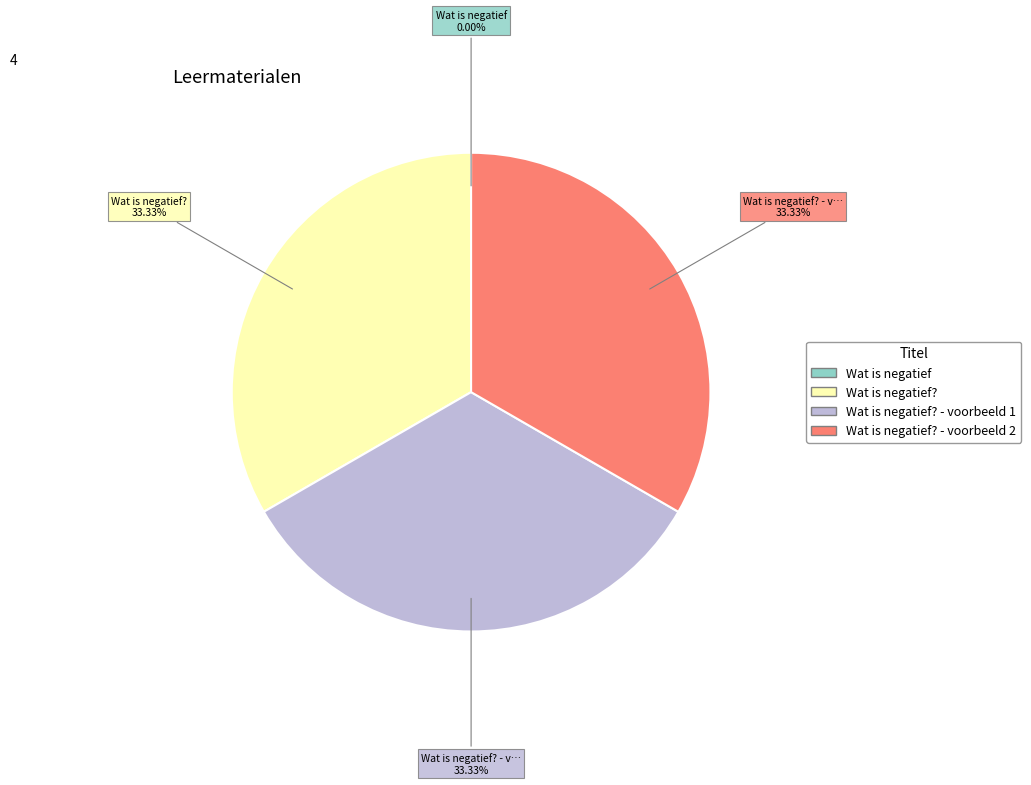

Does any single category account for the majority?

No